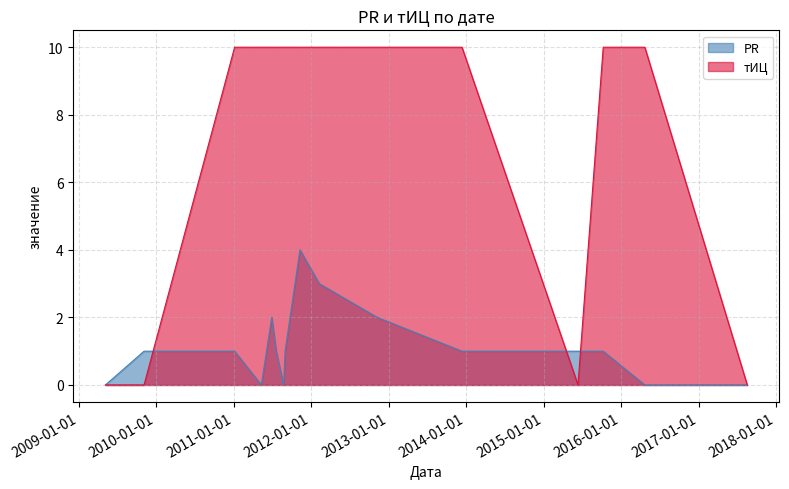

What value does the тИЦ series have at 2016-04-22, to the nearest 10?

10